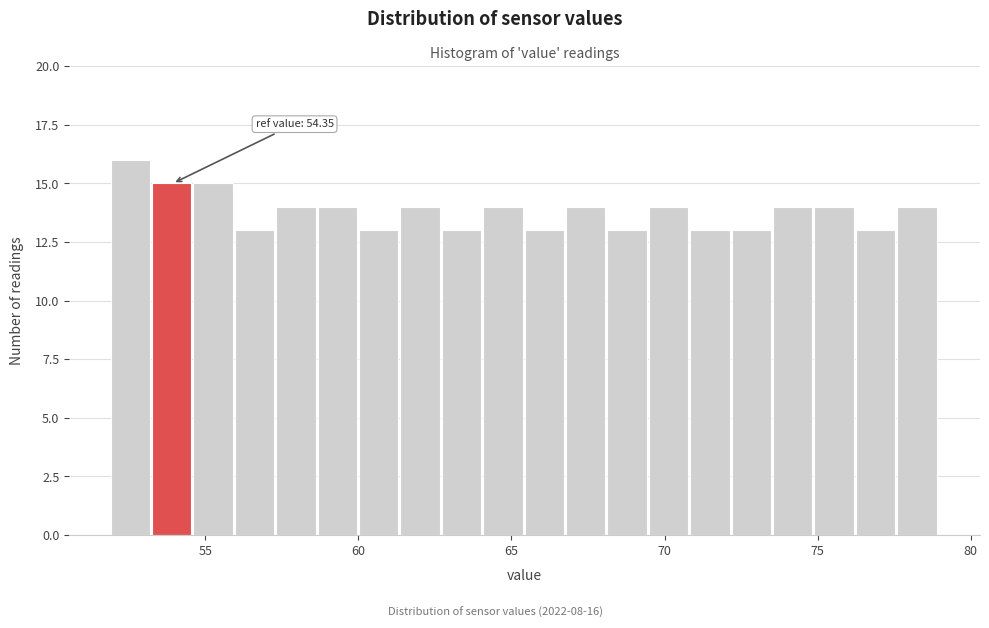

Around what value on the x-axis is the tallest bar? Give the approximate position of its centre, as read against the axis.

52.5